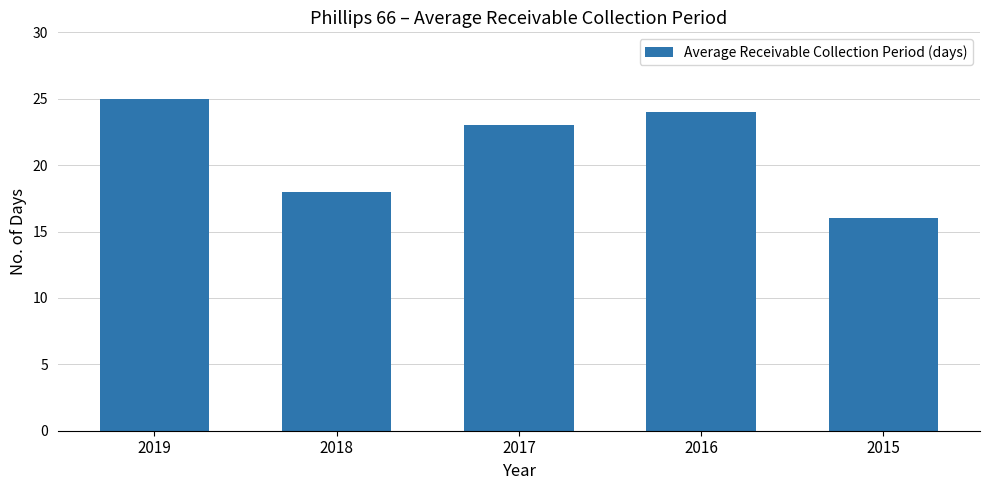

The value at 2018 is 18. True or false?

True